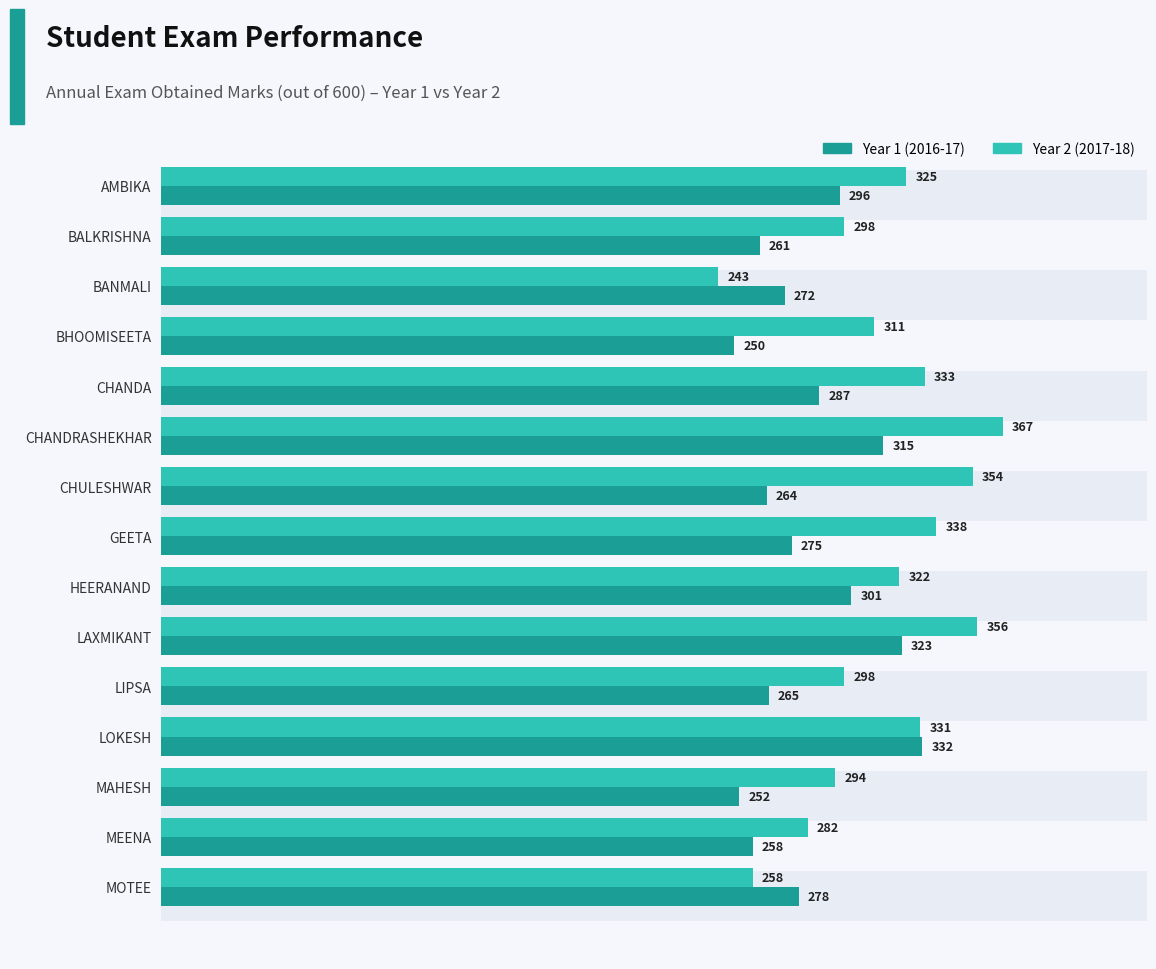

How many bars are there in each group?

2